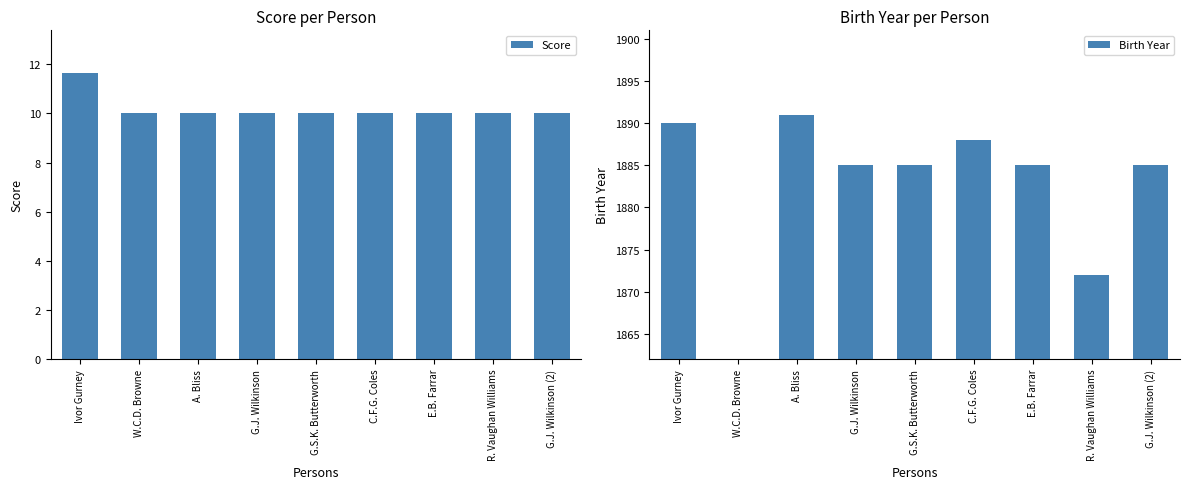

Which series changed the most between C.F.G. Coles and R. Vaughan Williams?

Birth Year